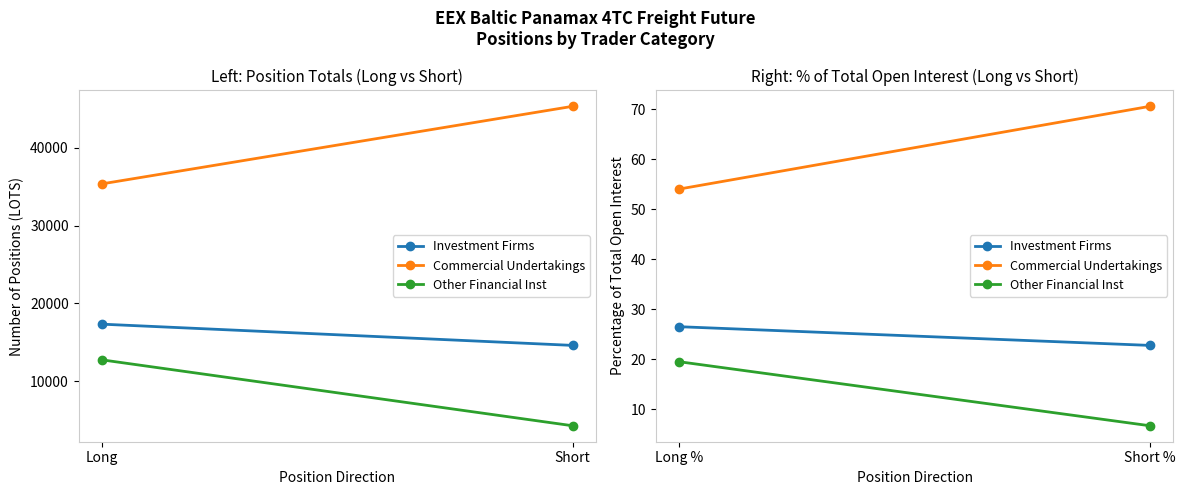

What is the label of the 2nd point from the left?

Short %